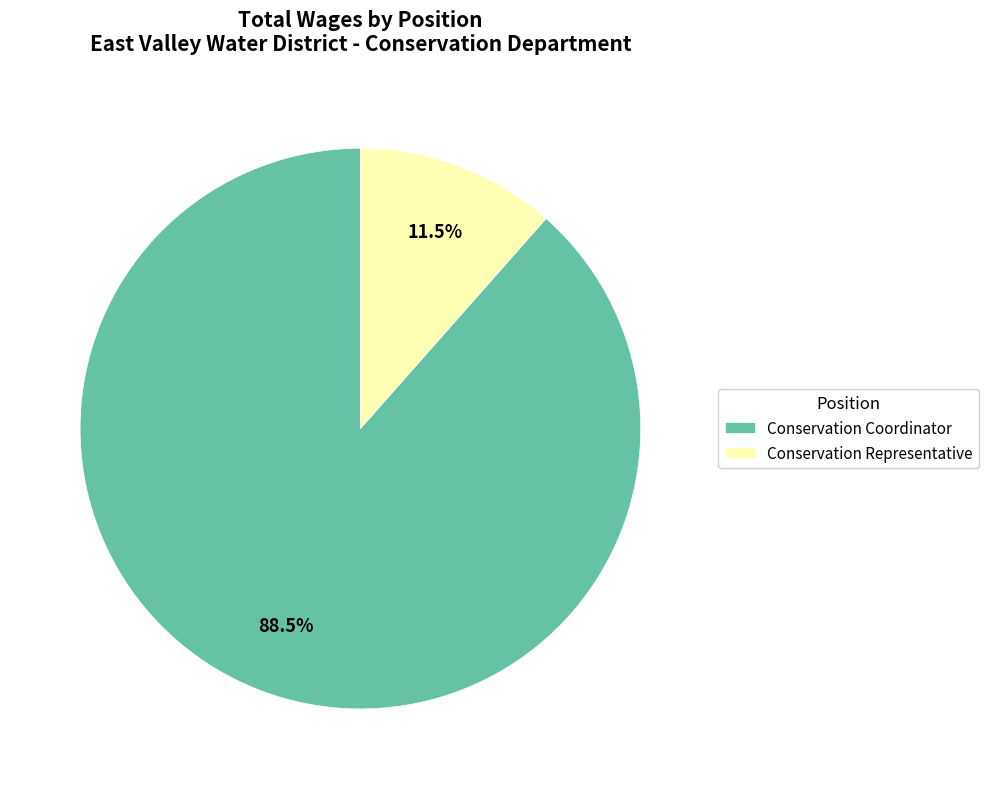

To the nearest percent, what is the combined percentage of Conservation Coordinator and Conservation Representative?

100%